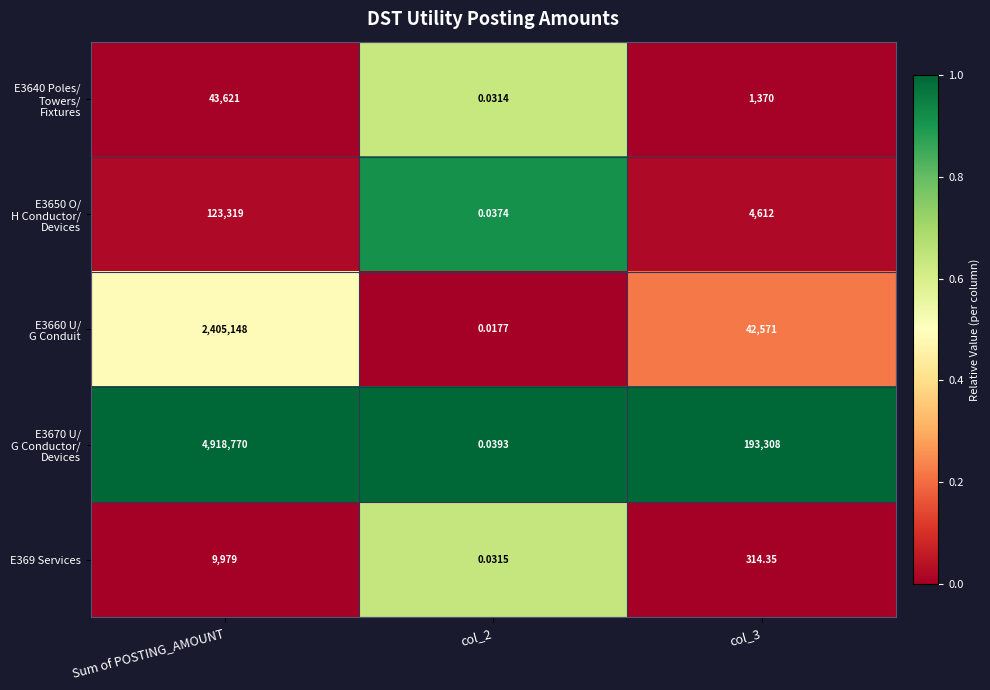

At which label does E369 Services reach its peak?

Sum of POSTING_AMOUNT